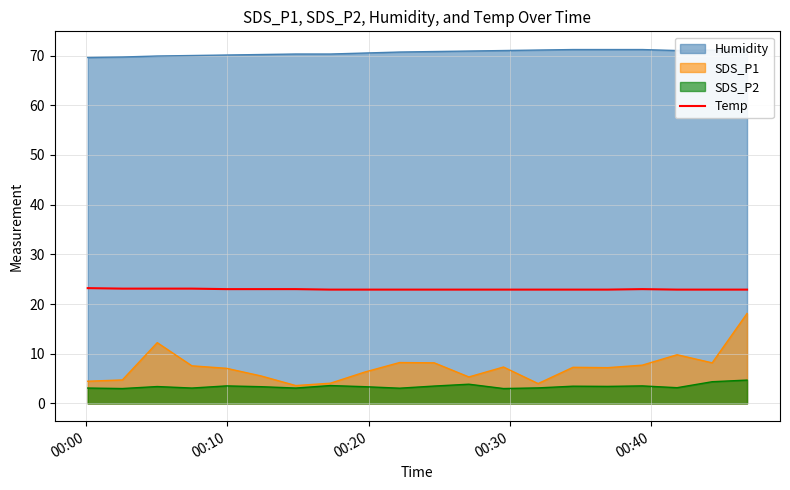

How many interior local peaks (higher than both neighbors) does the data have?

1